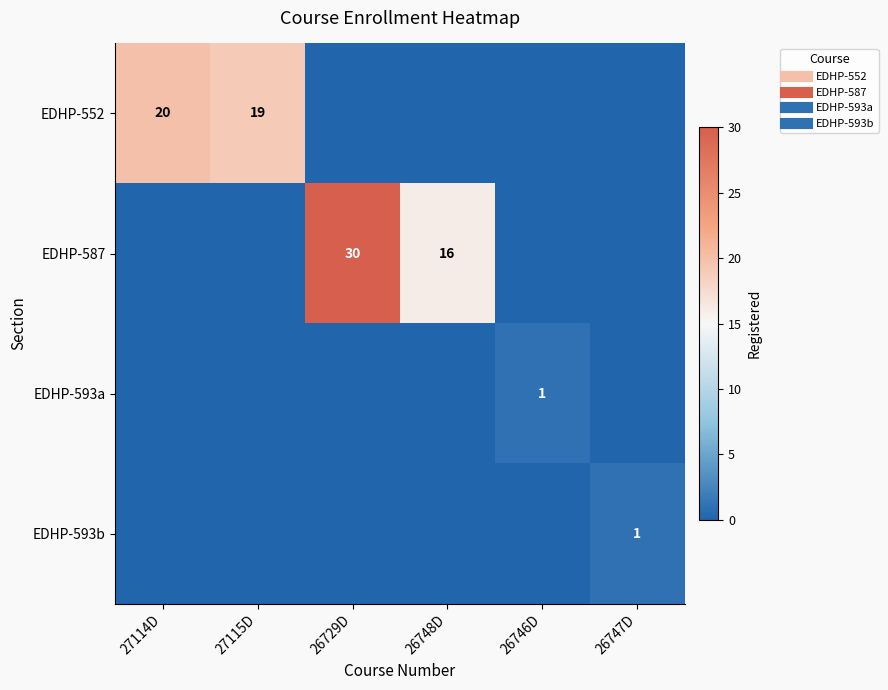

At which category is the sum across all series the highest?

26729D